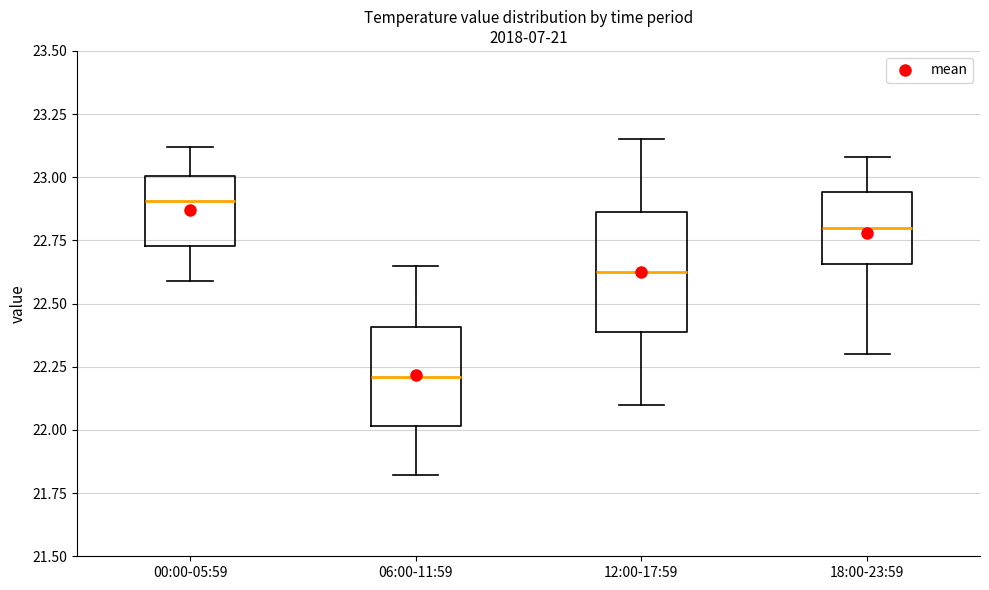

Which box has the lowest median line?

06:00-11:59